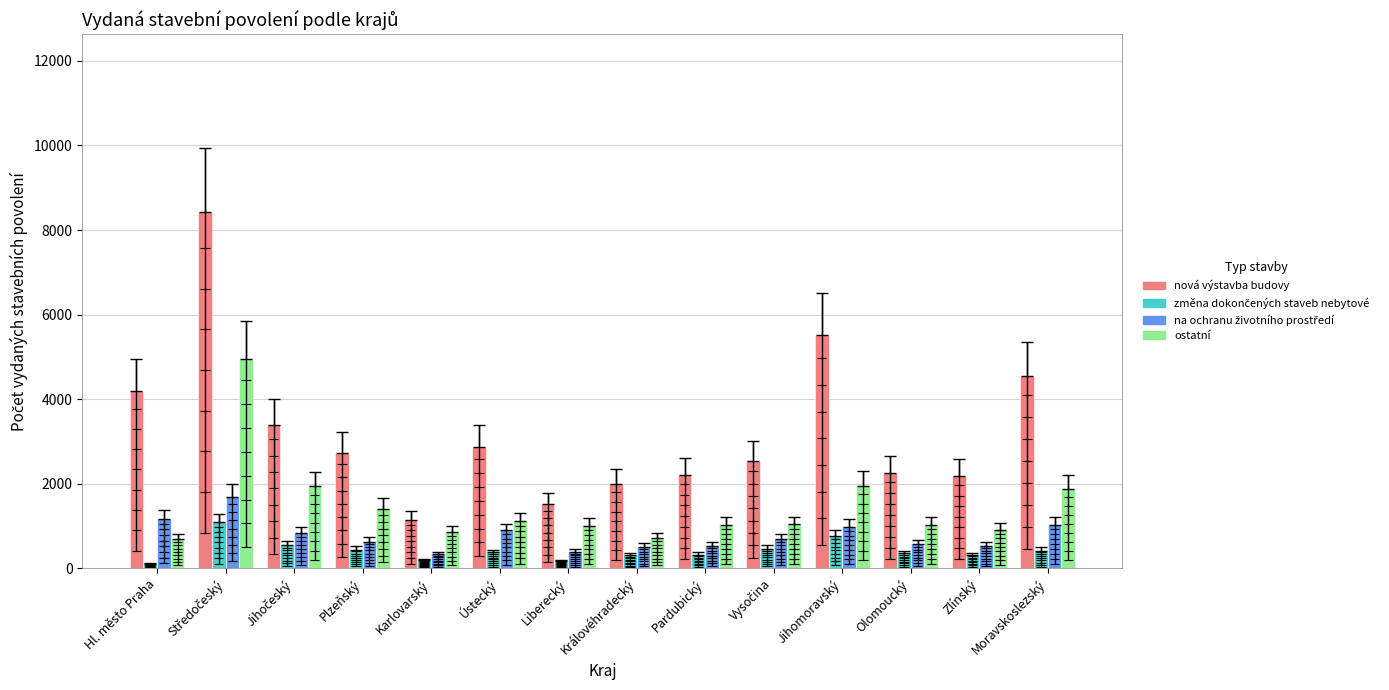

What is the label of the 12th bar from the left?

Olomoucký